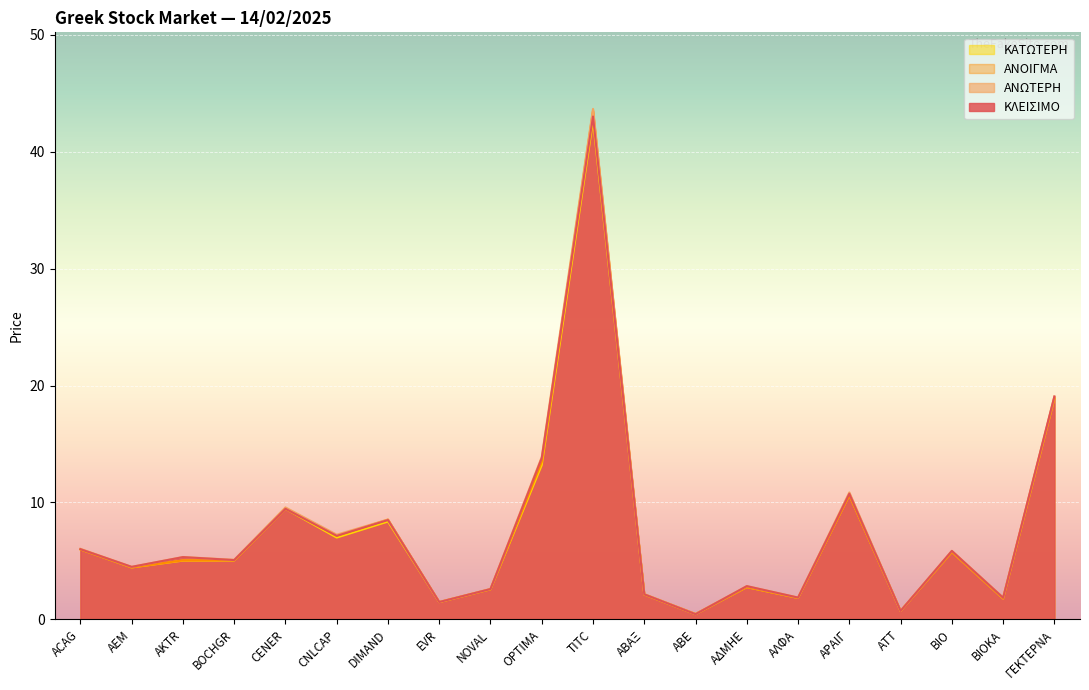

What position from the right is ΑΒΕ?

8